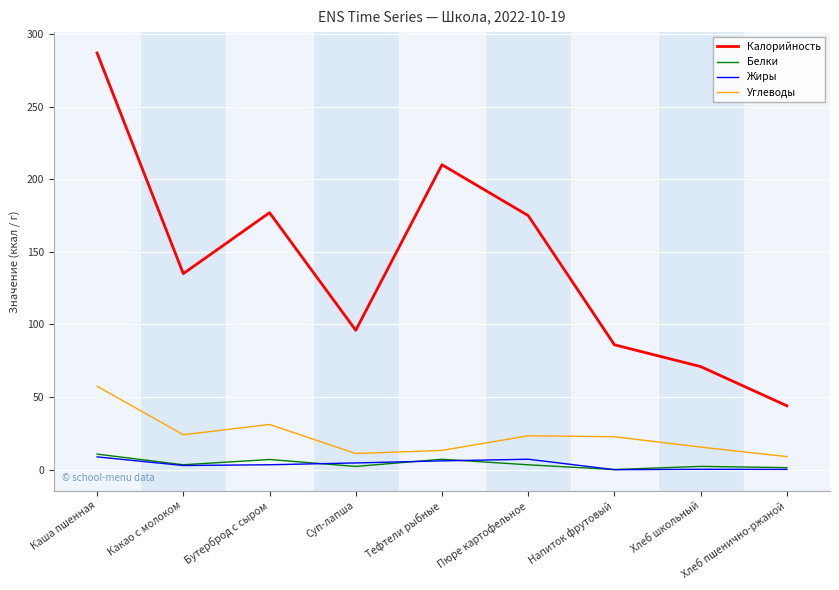

The Углеводы series shows 57.5 at Каша пшенная. True or false?

True